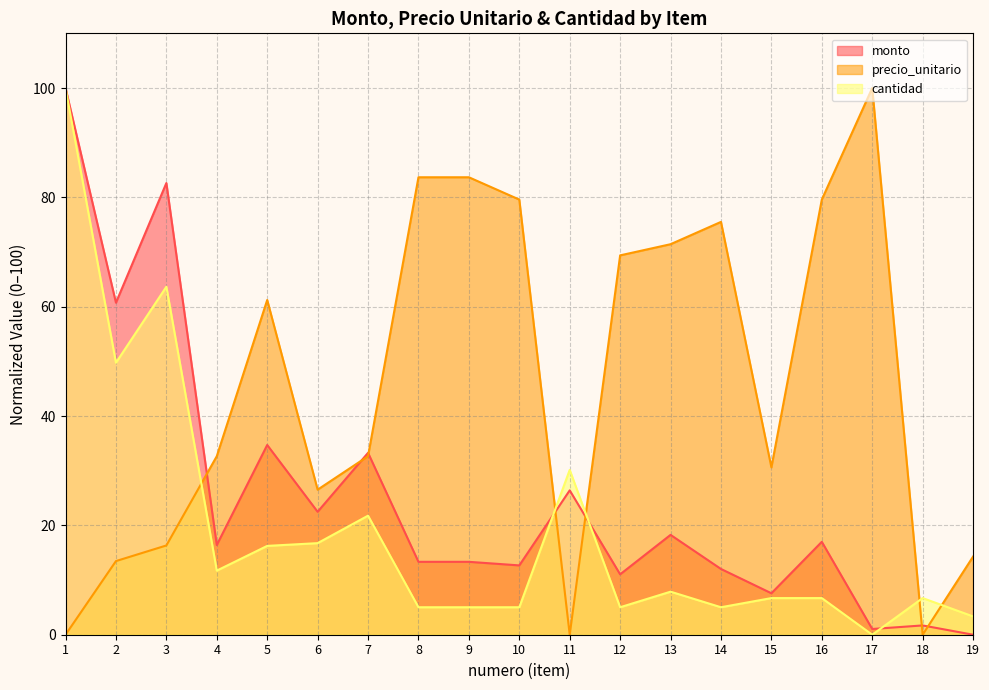

True or false: precio_unitario and cantidad intersect in this chart.

True